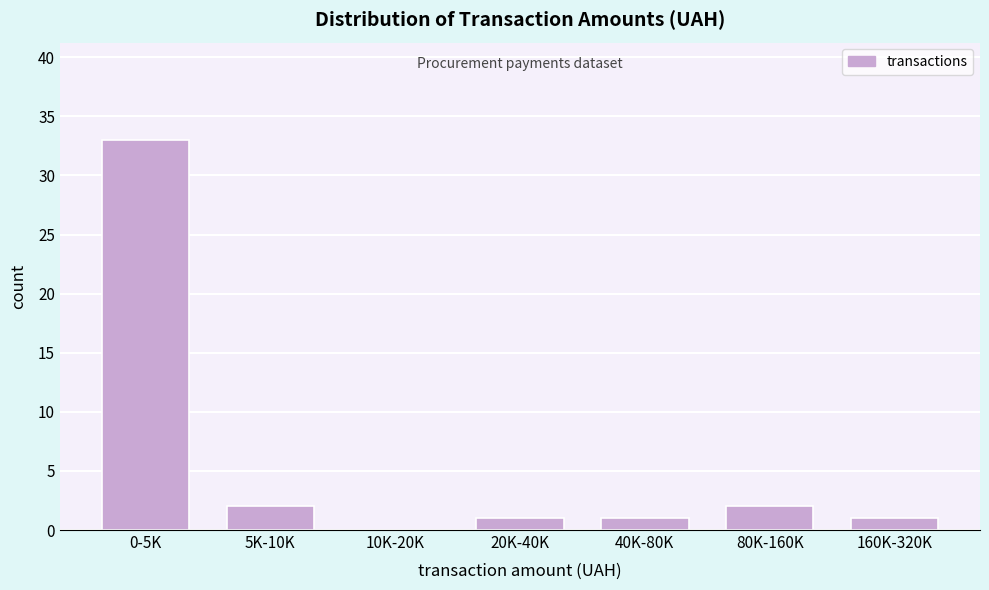

Reading left to right, what are all the values shown in this chart?

0-5K=33	5K-10K=2	10K-20K=0	20K-40K=1	40K-80K=1	80K-160K=2	160K-320K=1